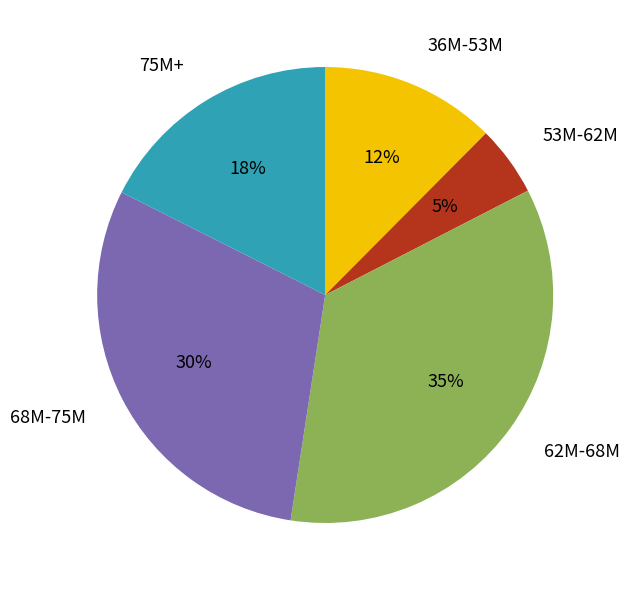

Count the number of slices in the pie.

5